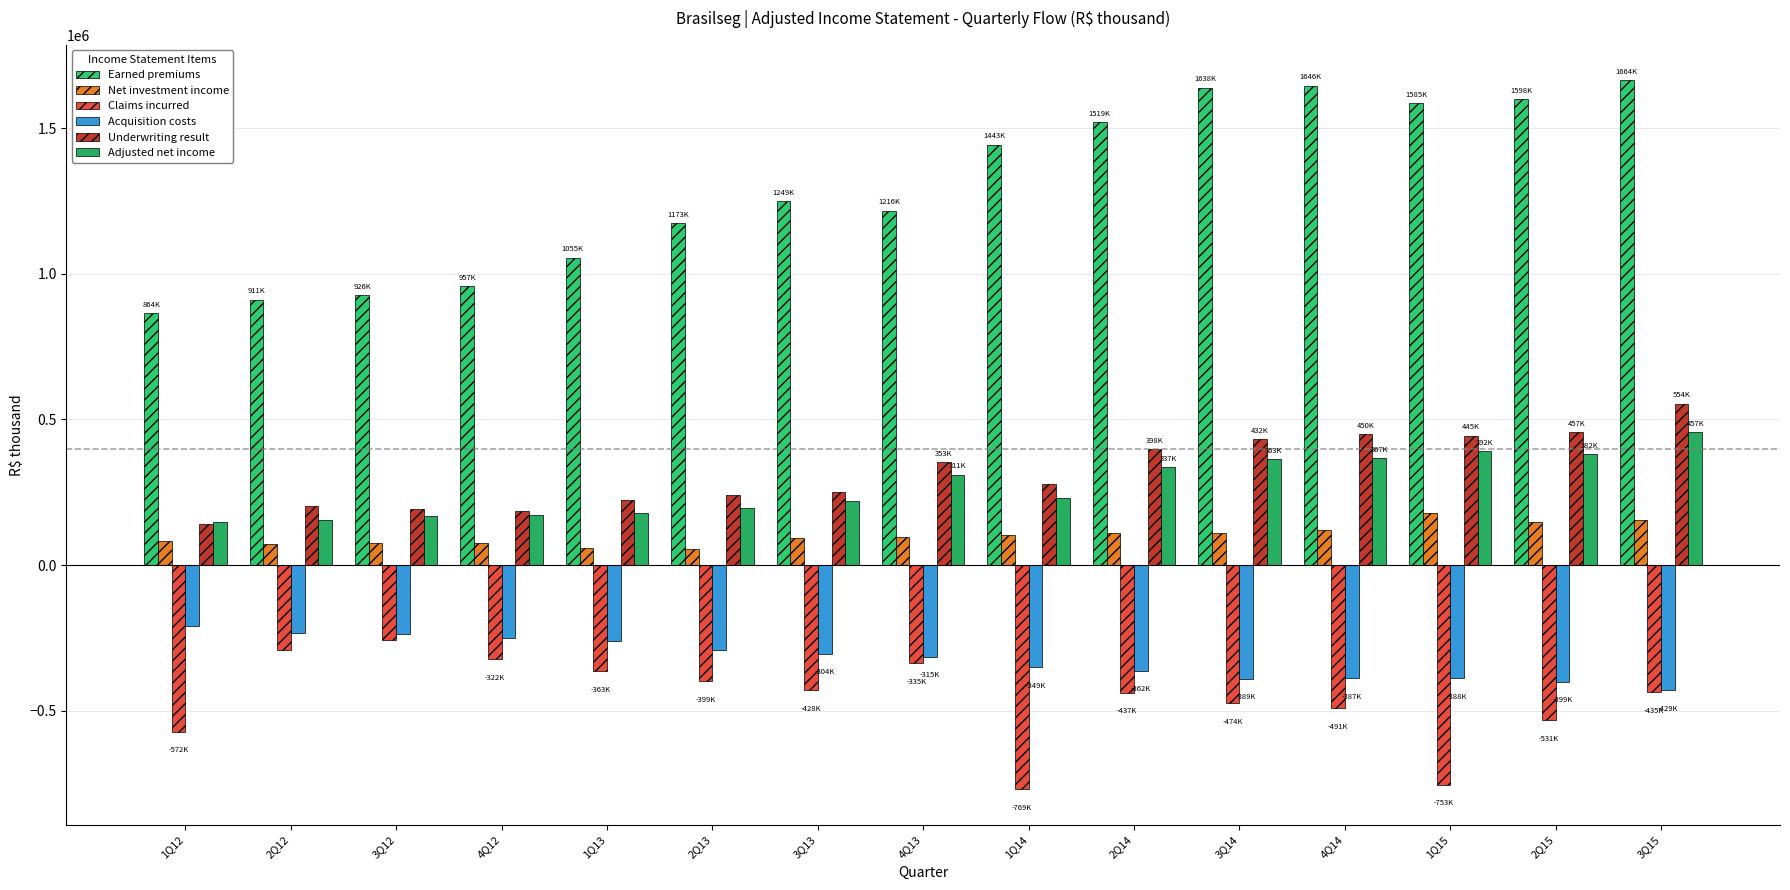

What is the total value across all series at 4Q12?

819642